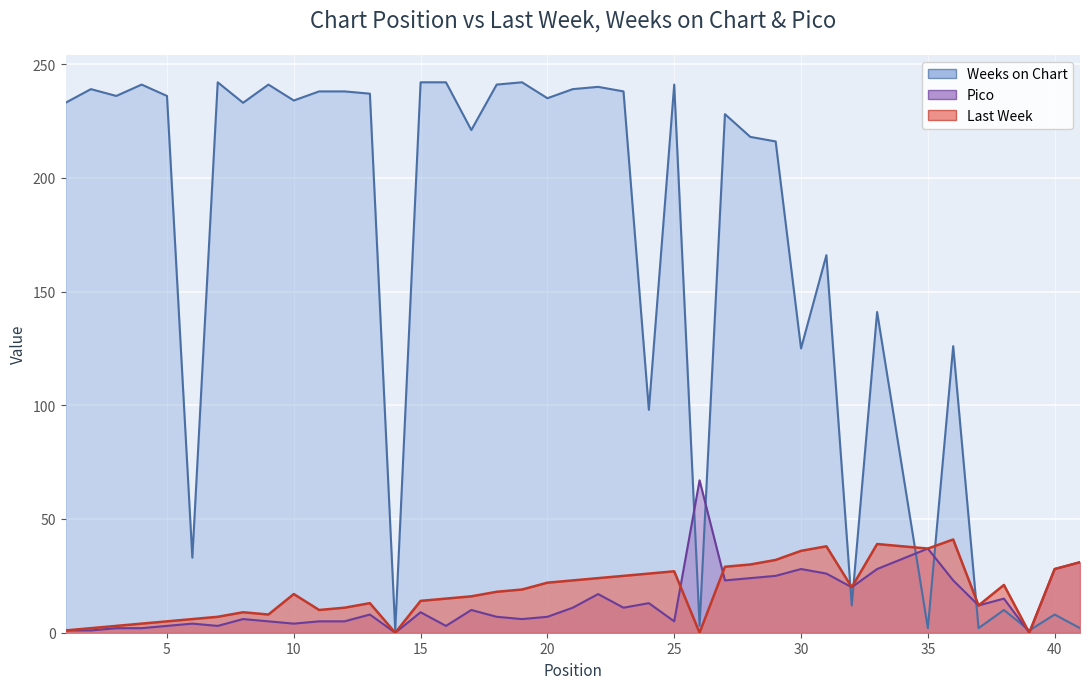

How many series are shown in this chart?

3